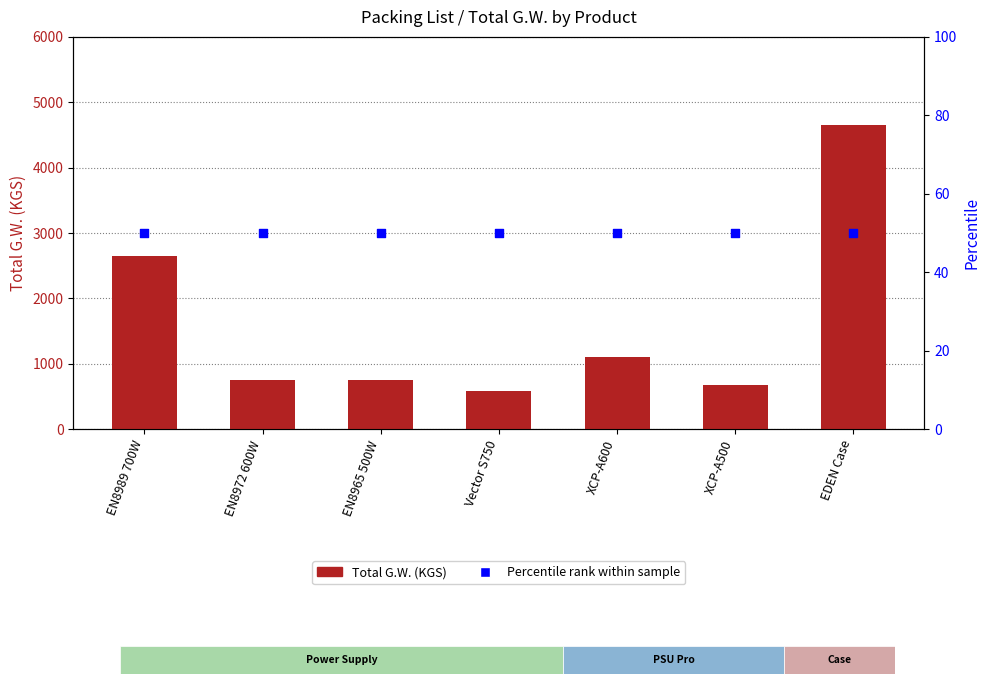

Is the value of Percentile rank within sample at XCP-A500 greater than the value of Total G.W. (KGS) at EN8965 500W?

No